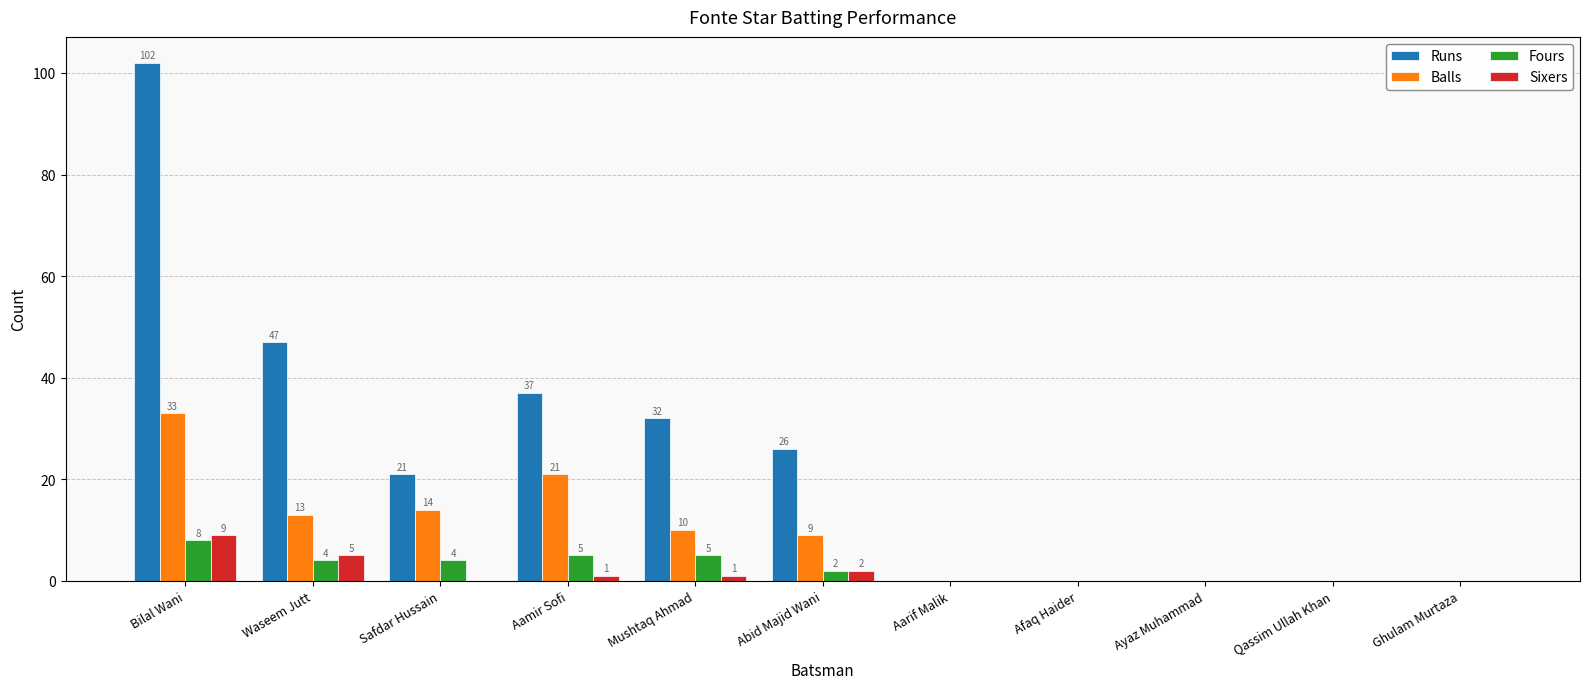

What is the sum of the Runs values at Safdar Hussain and Aarif Malik?

21